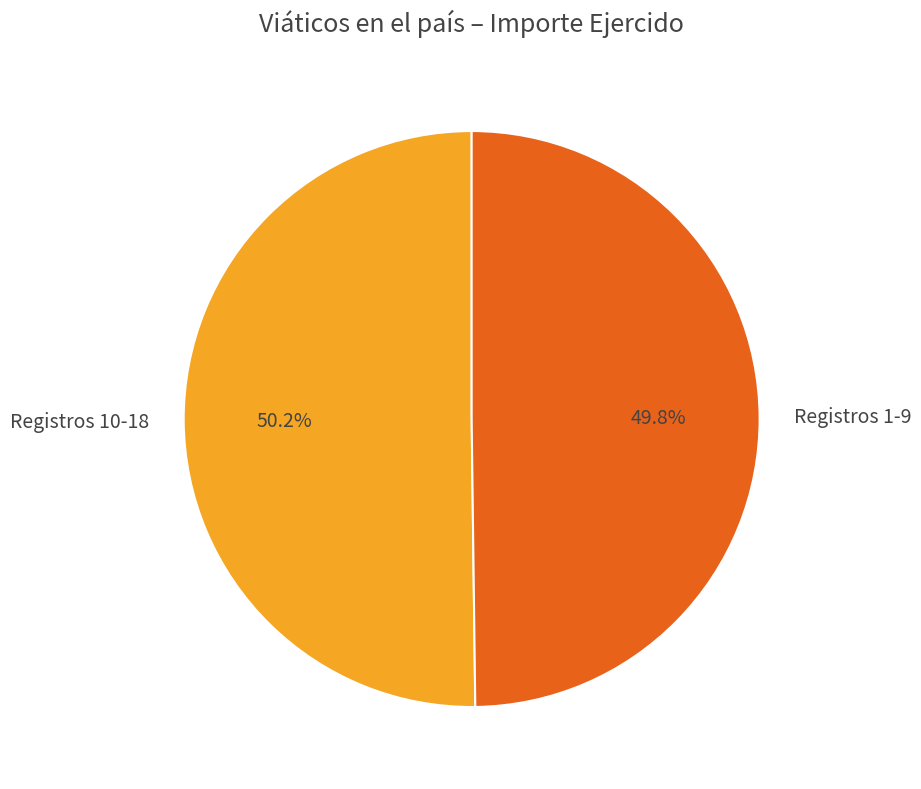

What percentage do Registros 1-9 and Registros 10-18 together represent?

100.0%